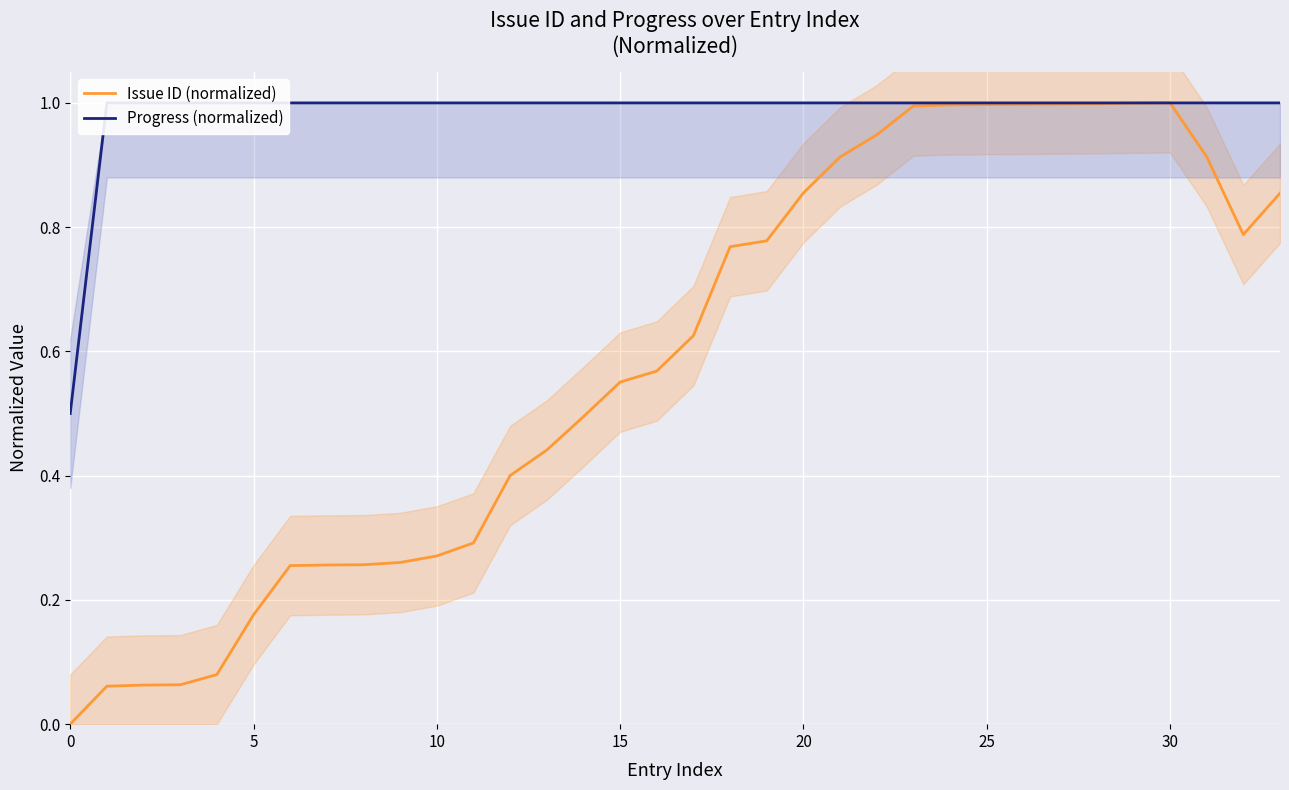

What are all the series names shown in the legend?

Issue ID (normalized), Progress (normalized)